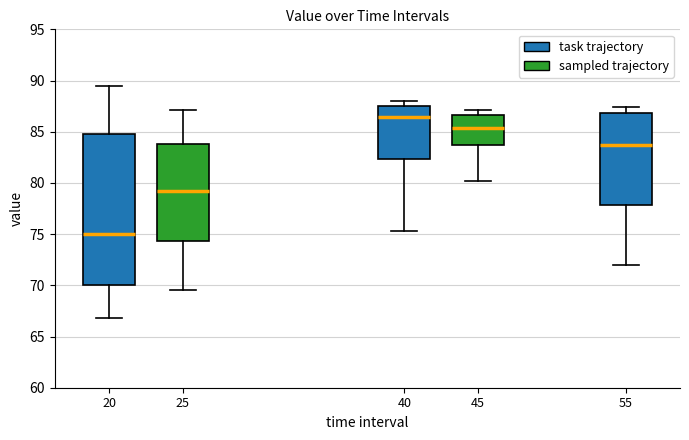

Which box's median line is the highest?

40